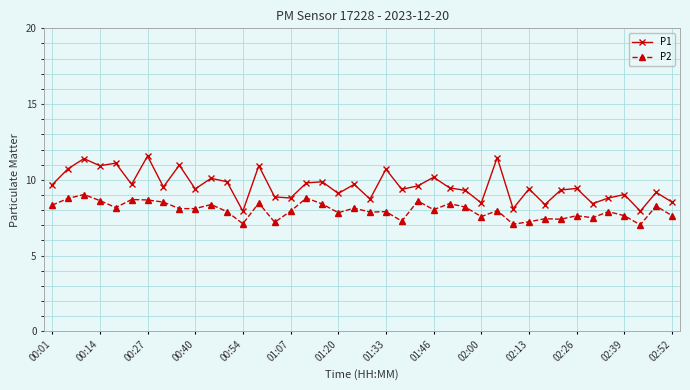

What is the highest value of the P1 series?

11.6